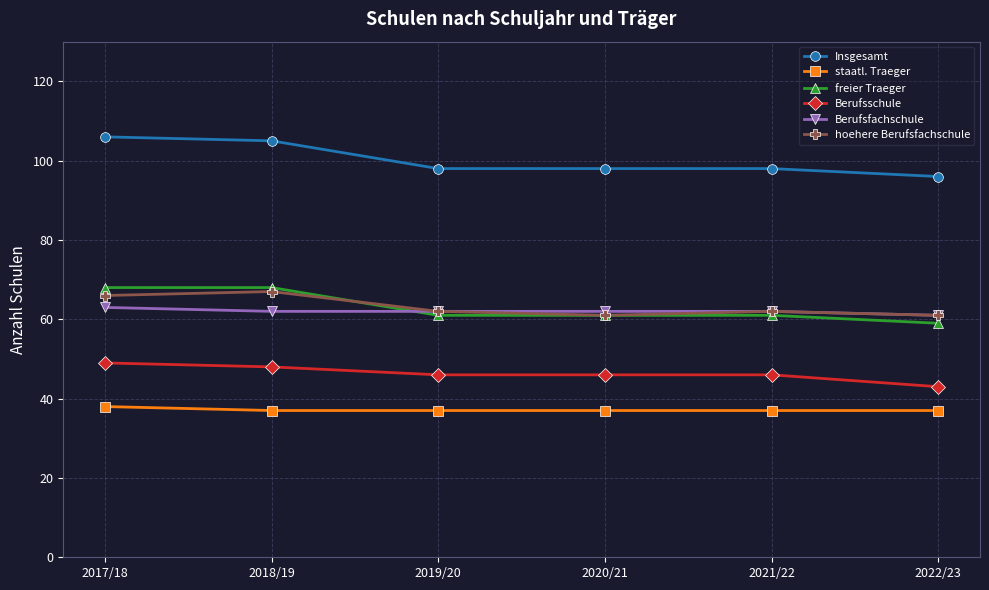

What is the total value across all series at 2020/21?

365